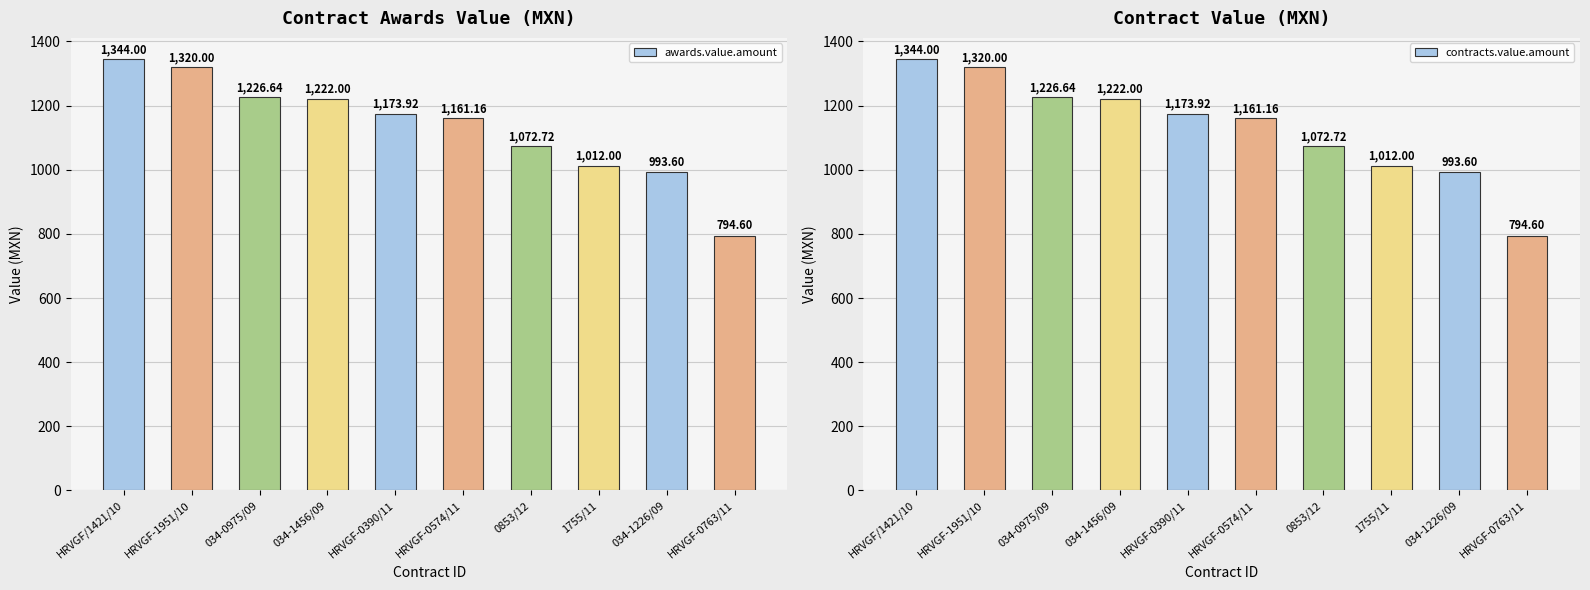

Is the value of awards.value.amount at HRVGF/1421/10 greater than the value of contracts.value.amount at 034-1456/09?

Yes